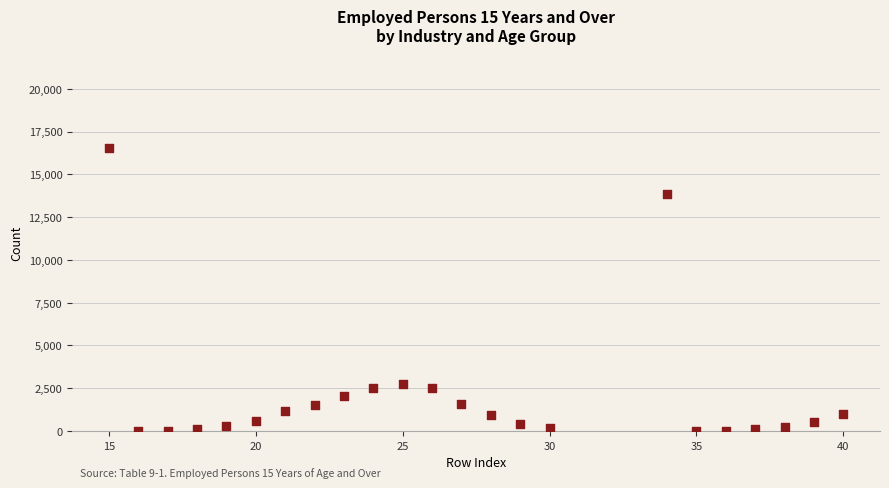

What is the range of X values (max minus min)?

25